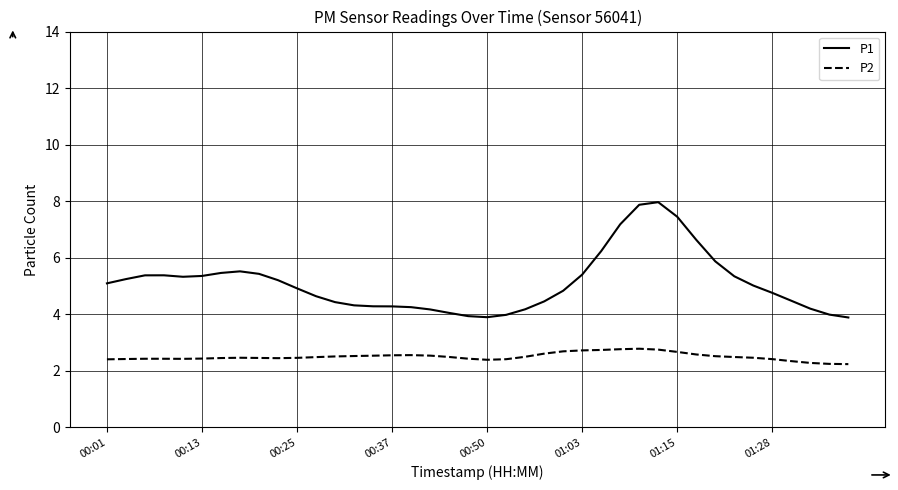

Which series has the largest range (max minus min)?

P1